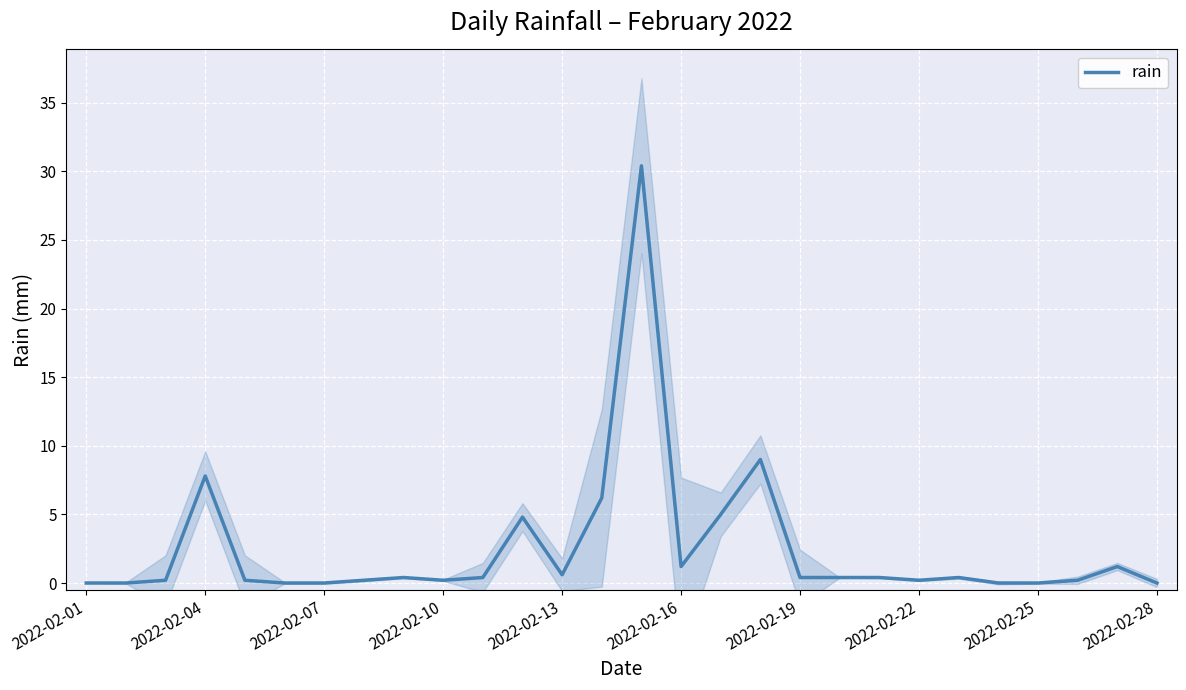

What is the approximate value at 25?

0.2